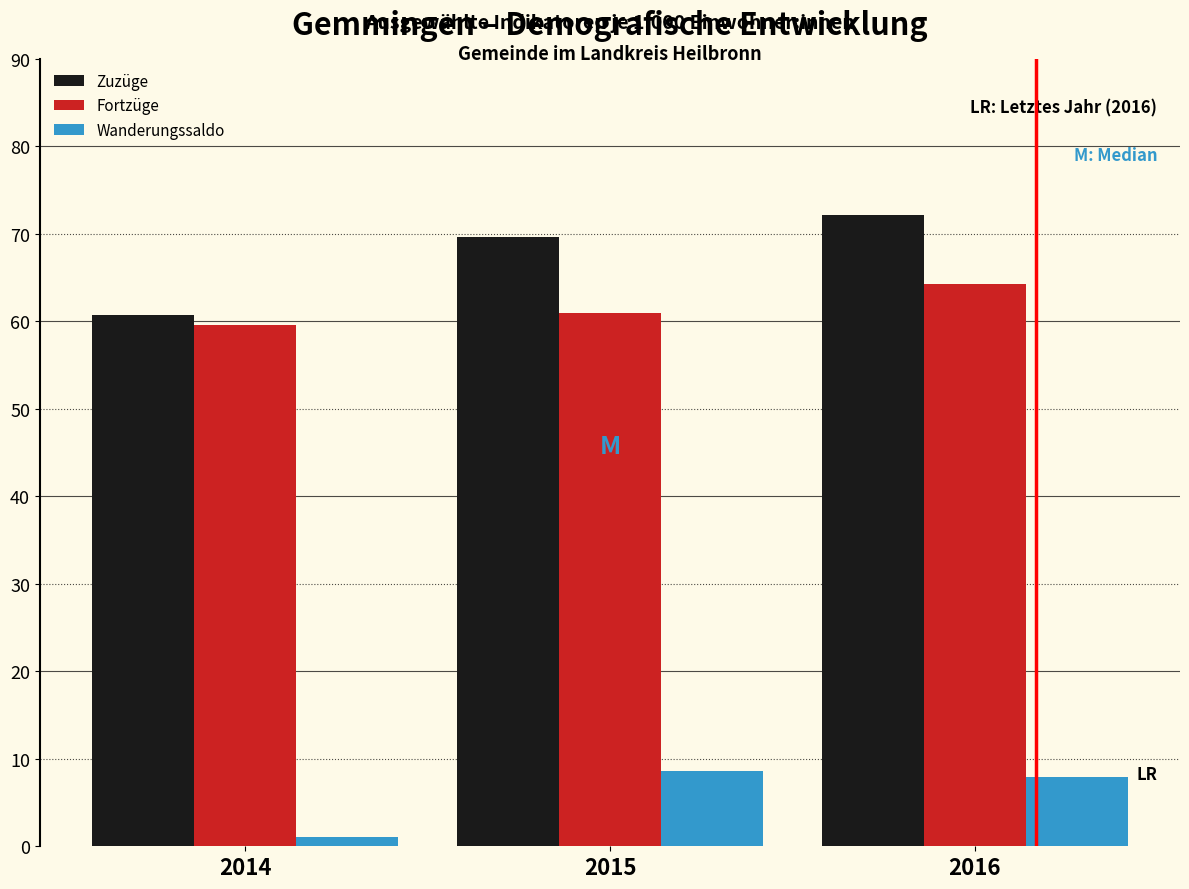

Reading left to right, transcribe all the data shown in this chart.

Zuzüge: 60.7	69.6	72.2
Fortzüge: 59.6	61.0	64.3
Wanderungssaldo: 1.1	8.6	7.9